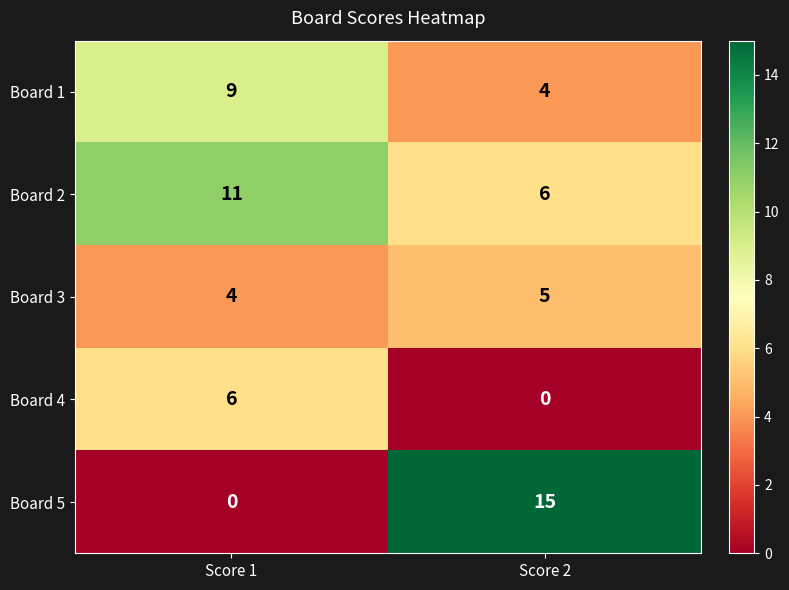

What is the greatest value displayed?

15